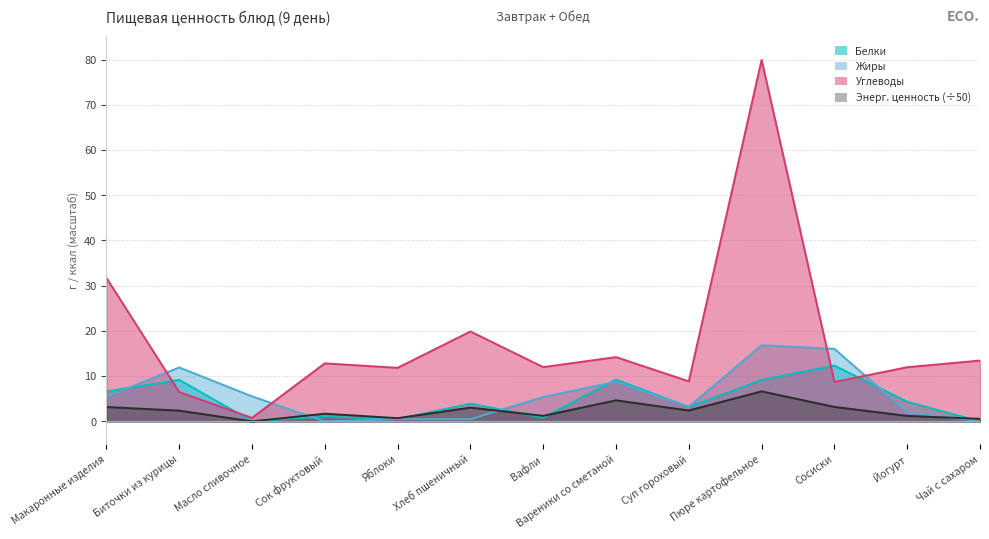

Rank the series by their maximum value, from highest to lowest.

Углеводы, Жиры, Белки, Энерг. ценность, ккал